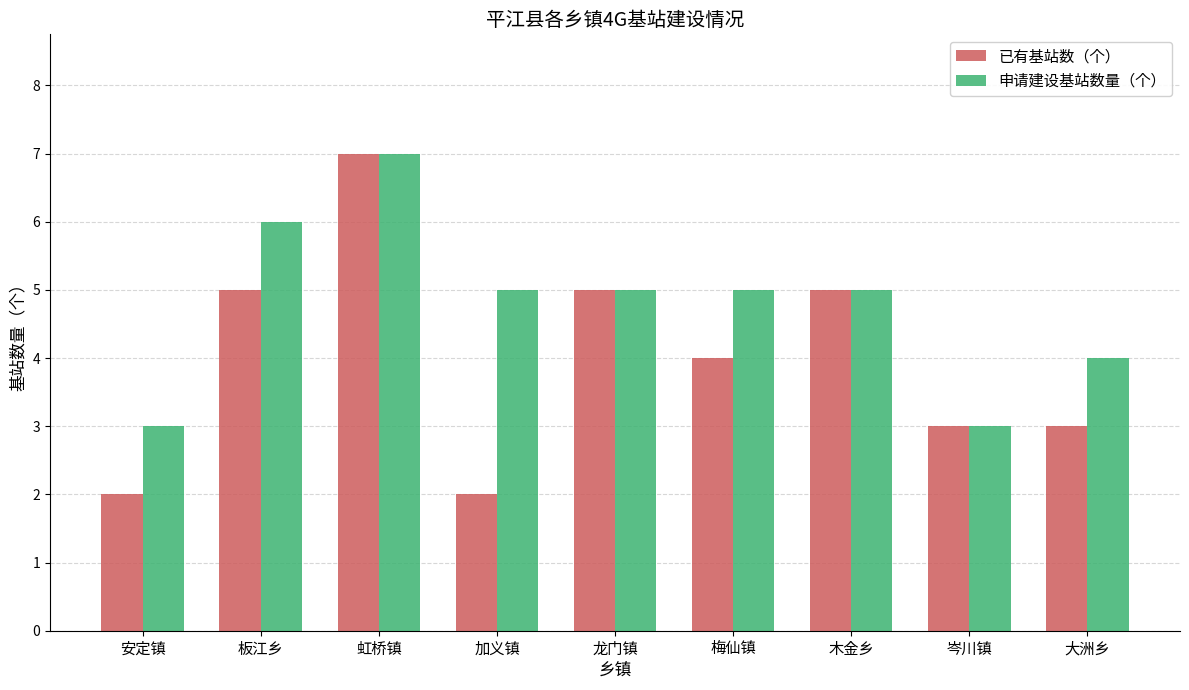

The 申请建设基站数量（个） series shows 8 at 梅仙镇. True or false?

False